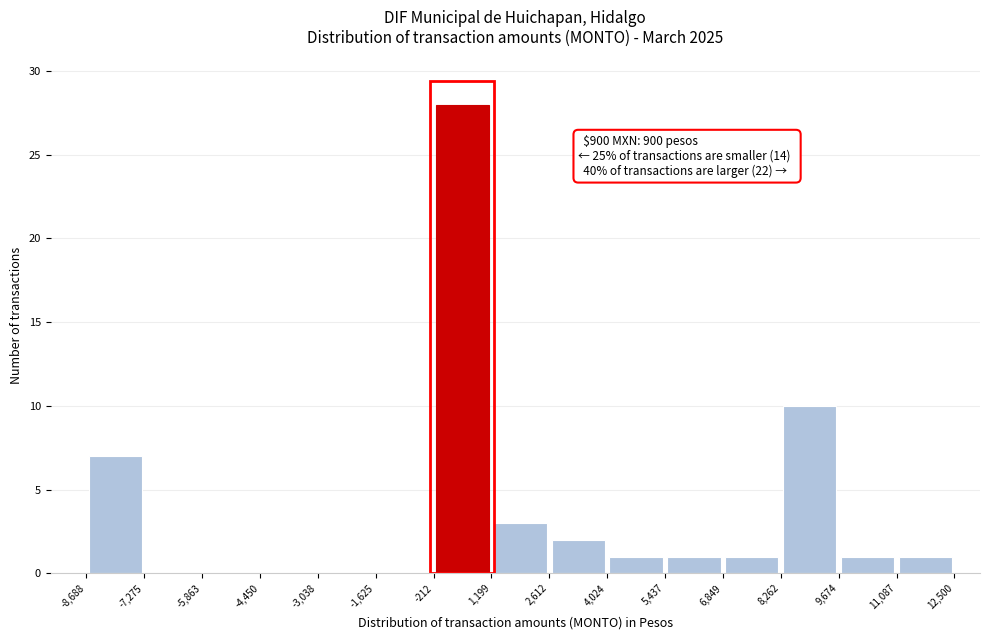

Over which range of the x-axis is the bar tallest?

-212 to 1,199